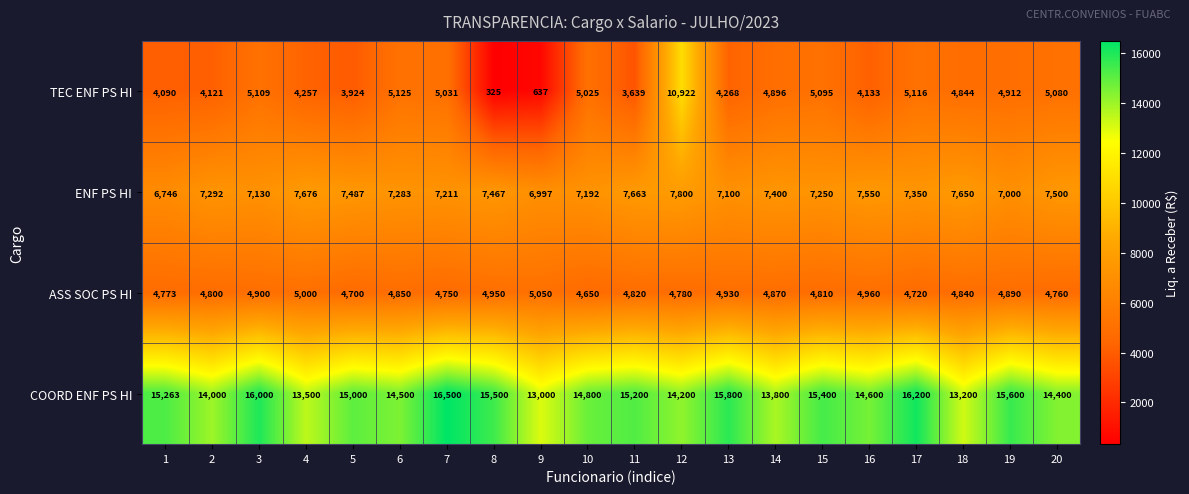

What is the total value across all series at 11?

31322